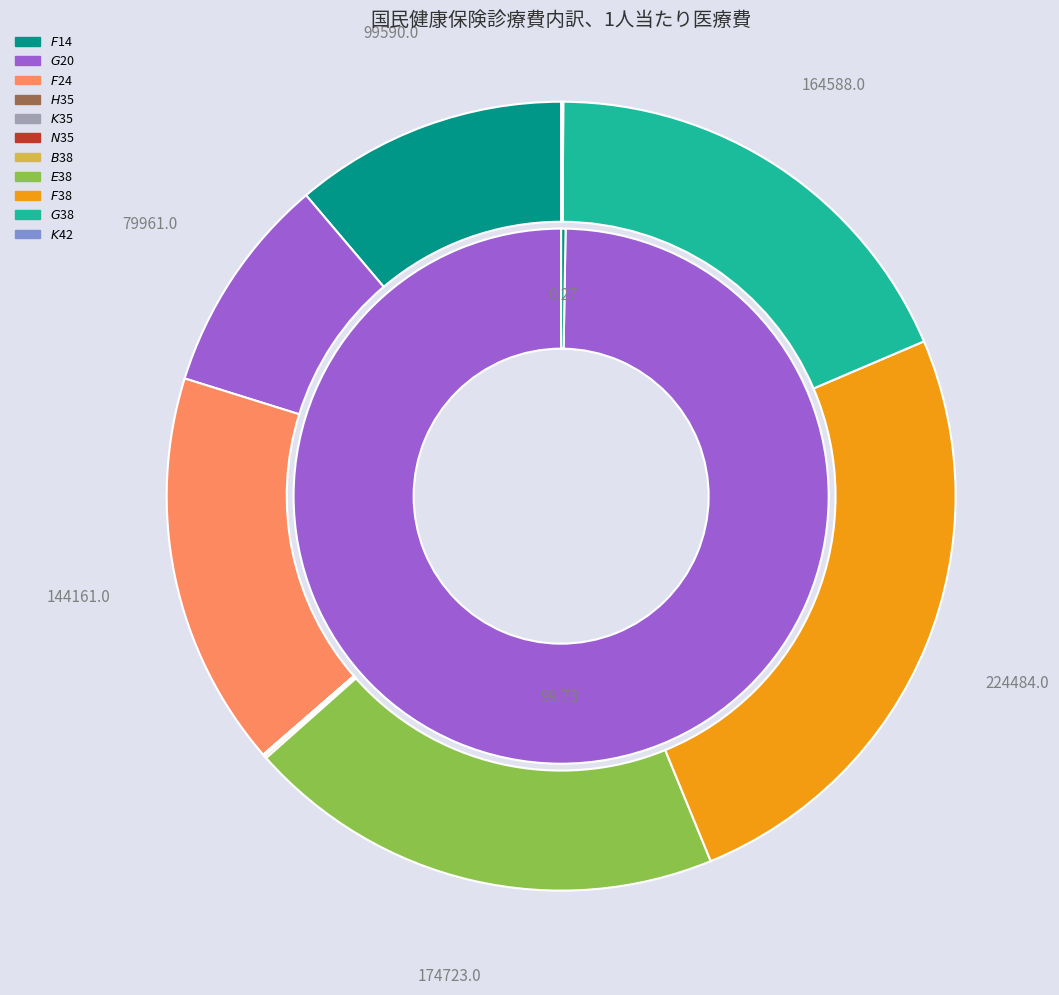

True or false: $K$42 accounts for 1% of the total.

False